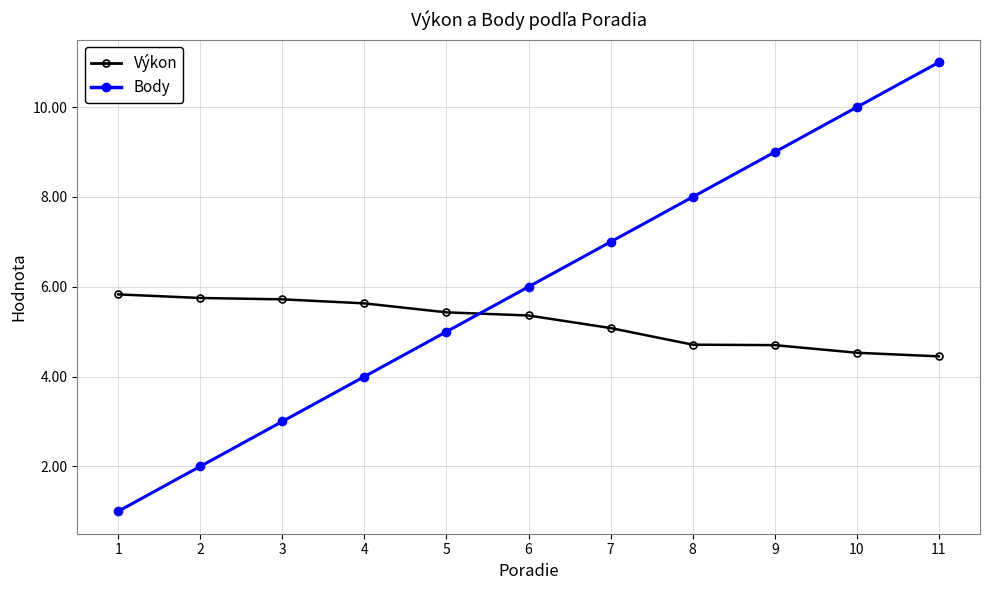

What is the value of the Výkon point at the 8th from the left?

4.7